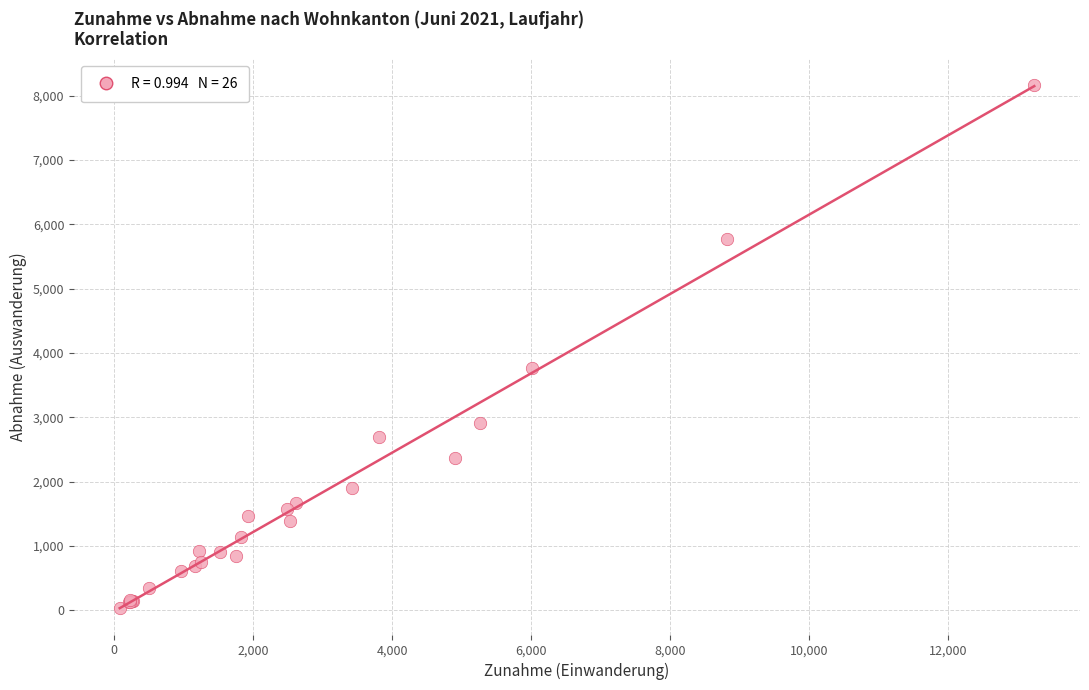

What Y value in the scatter plot is closest to 4096?

3773